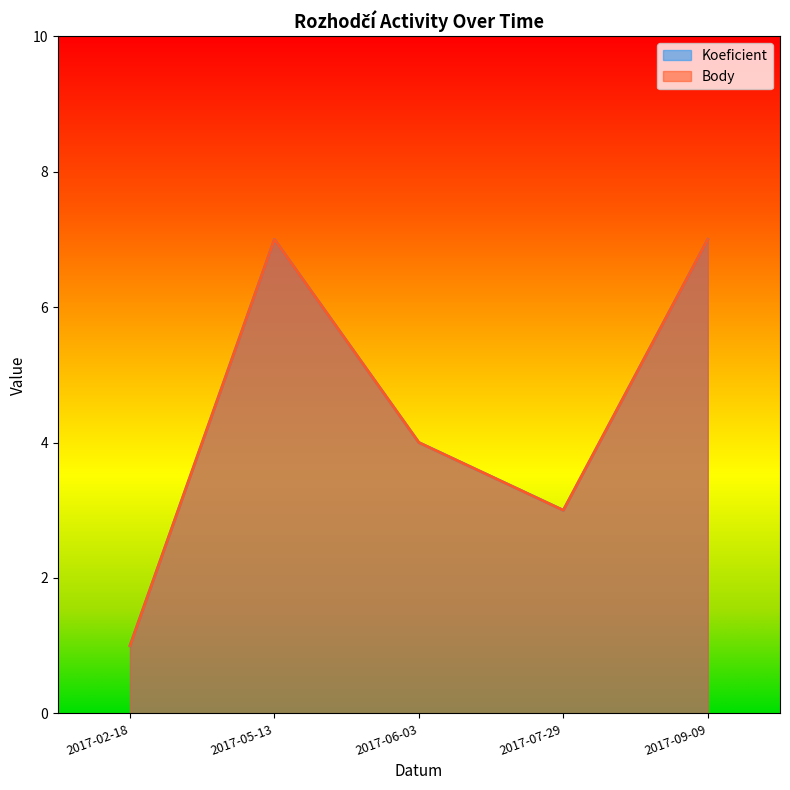

Between 2017-09-09 and 2017-06-03, which is larger?

2017-09-09